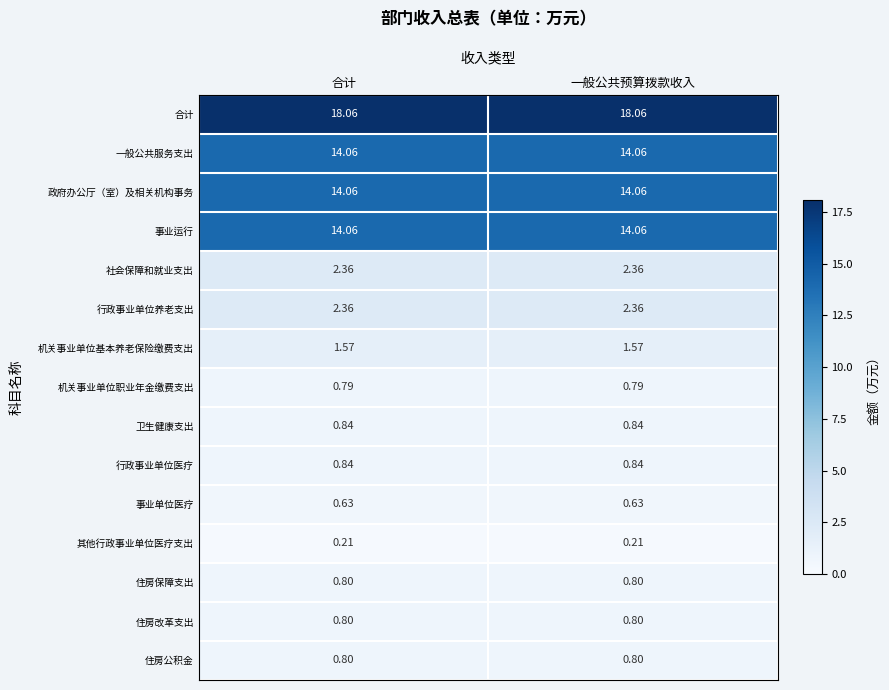

Is the value of 住房保障支出 at 合计 greater than the value of 机关事业单位职业年金缴费支出 at 合计?

Yes